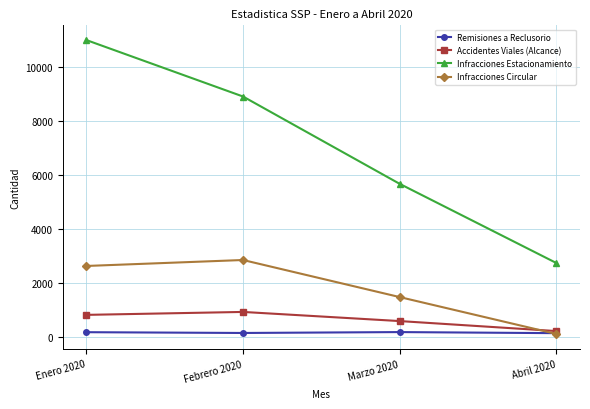

Is it true that Infracciones Estacionamiento equals 8906 at Febrero 2020?

True